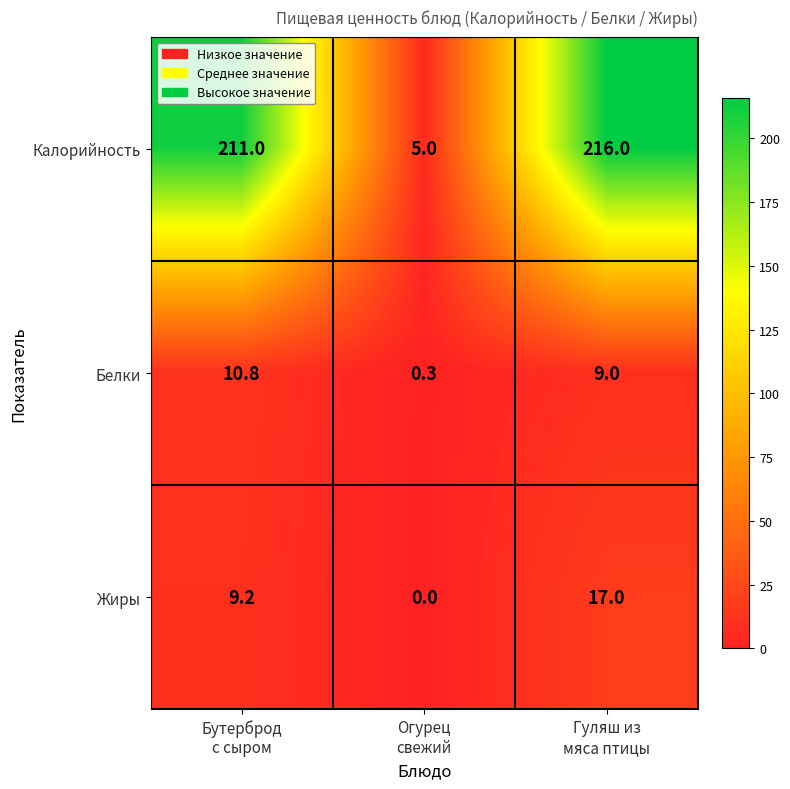

How many distinct data groups are displayed?

3